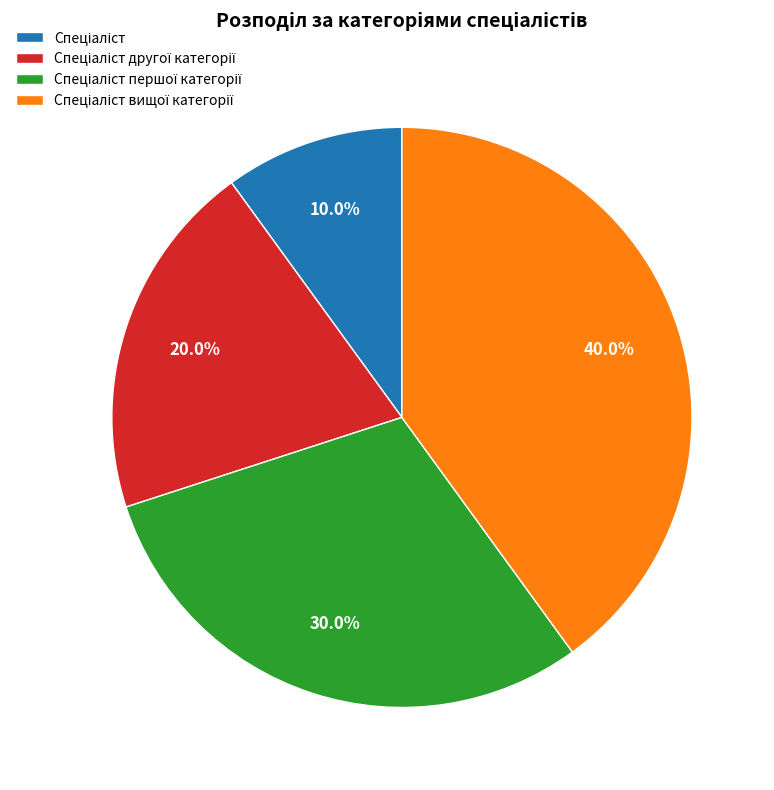

How many slices are in this pie chart?

4